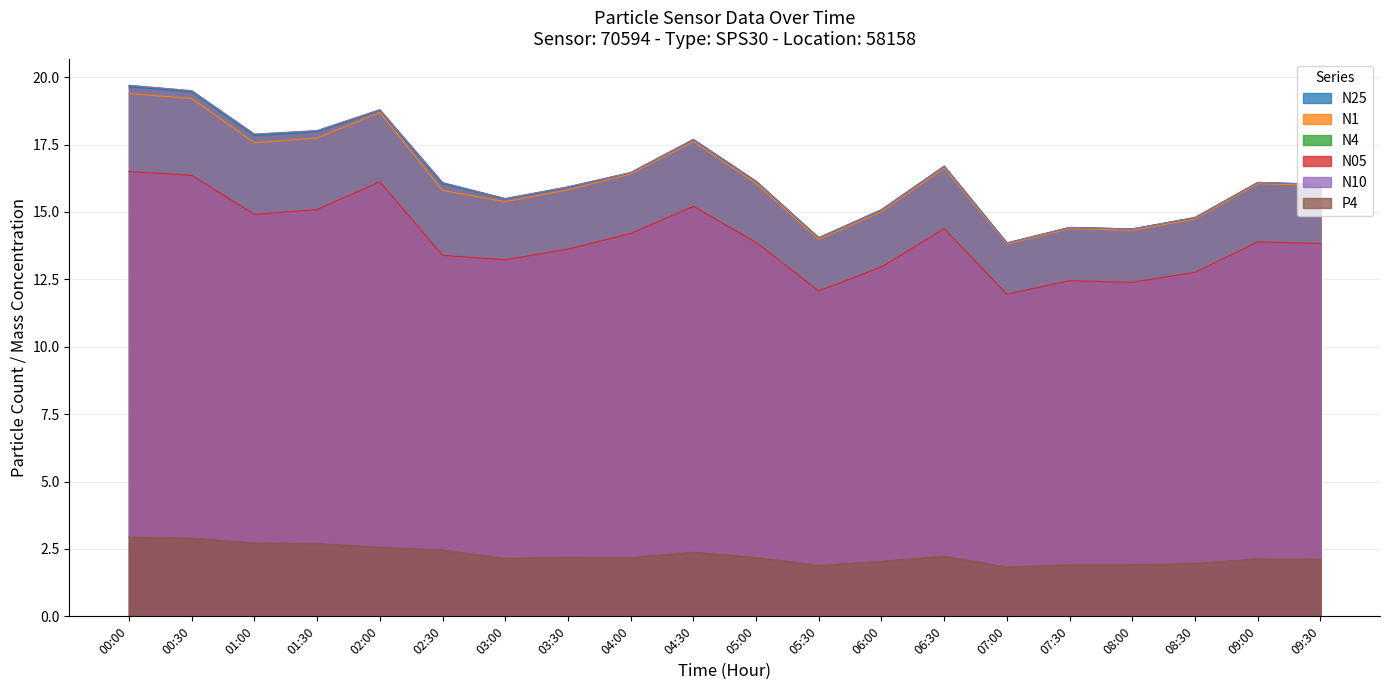

How many distinct data groups are displayed?

6